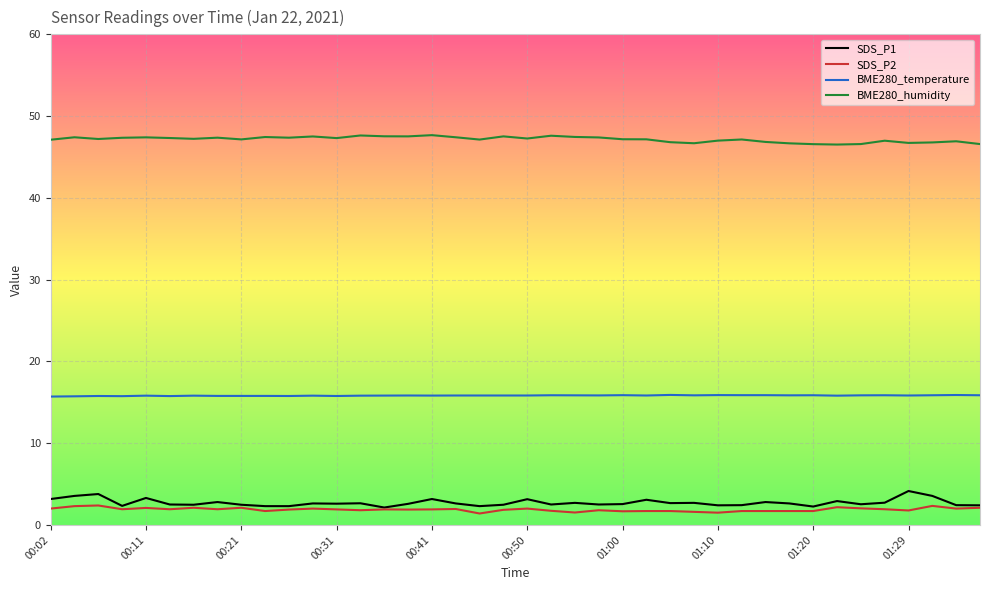

What is the minimum value for BME280_temperature?

15.7